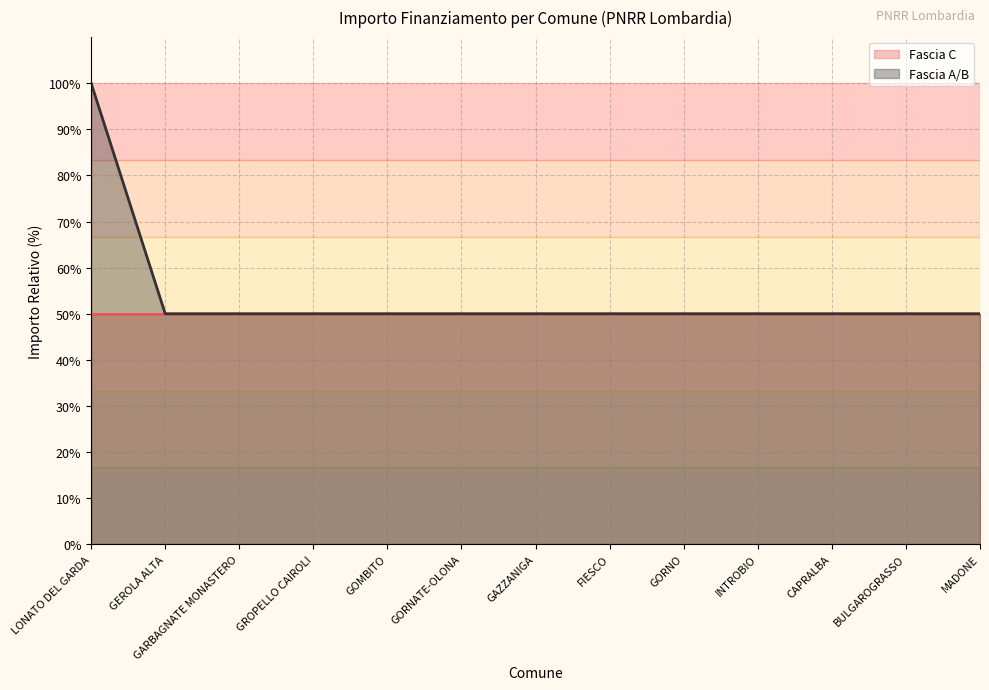

What is the ratio of the value at LONATO DEL GARDA to the value at GORNO?

2.0